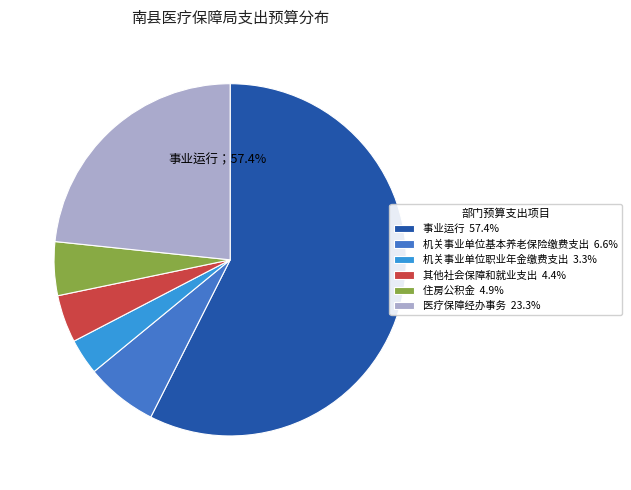

To the nearest percent, what portion does 住房公积金 represent?

5%